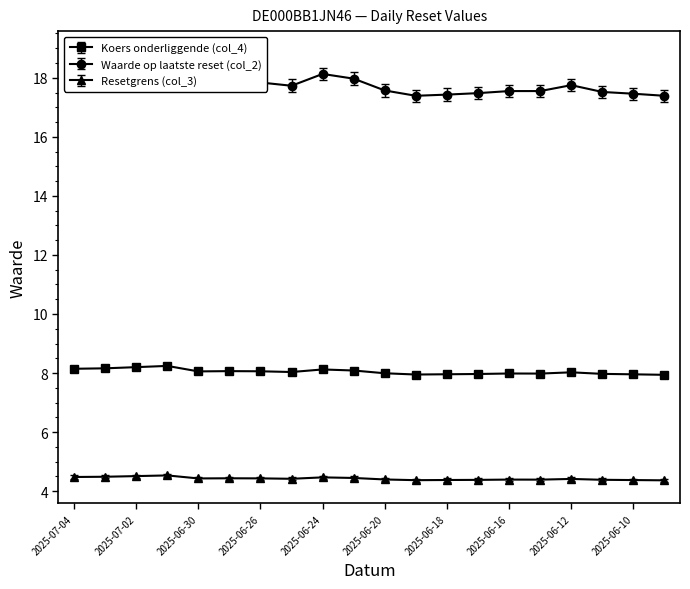

Reading left to right, extract all data points from this chart.

Koers onderliggende (col_4): 8.2	8.3	8.3	8.3	8.2	8.2	8.2	8.1	8.2	8.2	8.1	8.0	8.1	8.1	8.1	8.1	8.1	8.1	8.1	8.0
Waarde op laatste reset (col_2): 18.2	18.2	18.4	18.6	17.8	17.9	17.8	17.7	18.1	18.0	17.6	17.4	17.4	17.5	17.6	17.6	17.8	17.5	17.5	17.4
Resetgrens (col_3): 4.5	4.5	4.5	4.5	4.4	4.4	4.4	4.4	4.5	4.4	4.4	4.4	4.4	4.4	4.4	4.4	4.4	4.4	4.4	4.4